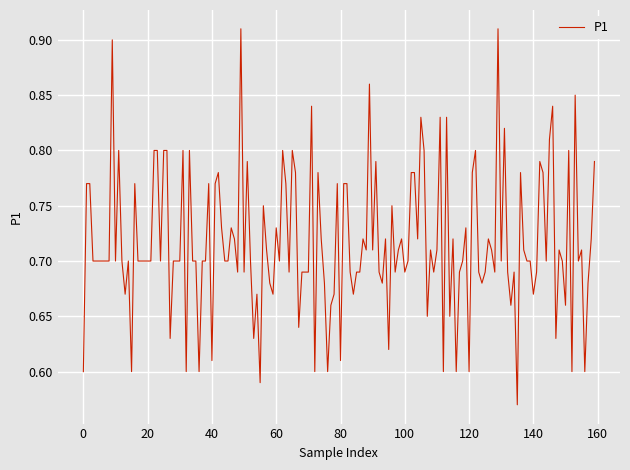

What is the difference between the maximum and minimum values?

0.3